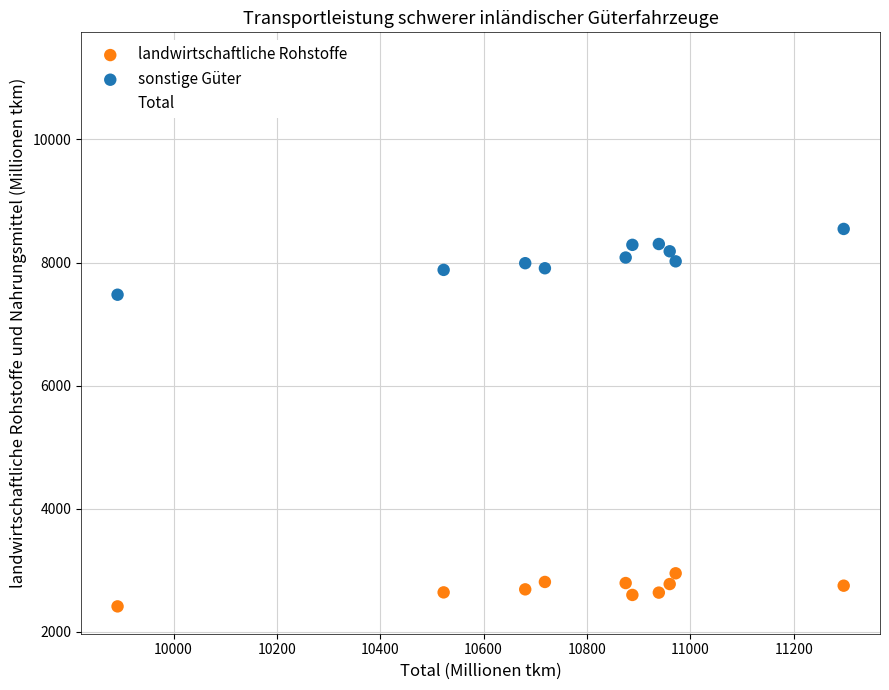

Across all series, what Y value is closest to 6855?

7477.8